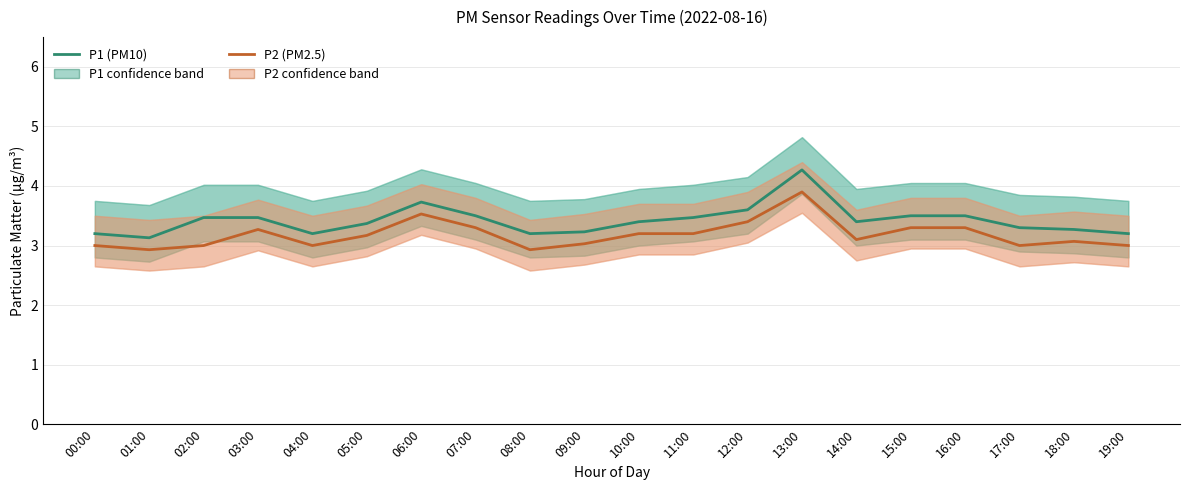

What position from the right is 15:00?

5